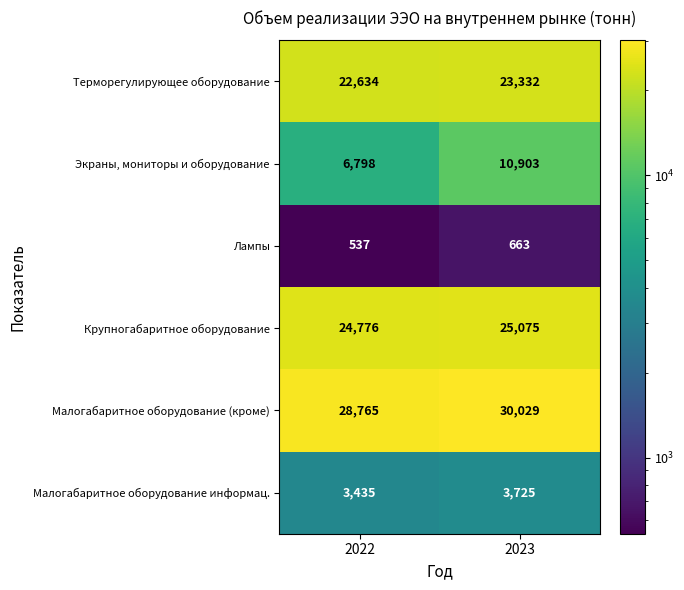

Reading right to left, extract all data points from this chart.

Терморегулирующее оборудование: 23332	22634
Экраны, мониторы и оборудование: 10903	6798
Лампы: 663	537
Крупногабаритное оборудование: 25075	24776
Малогабаритное оборудование (кроме): 30029	28765
Малогабаритное оборудование информац.: 3725	3435